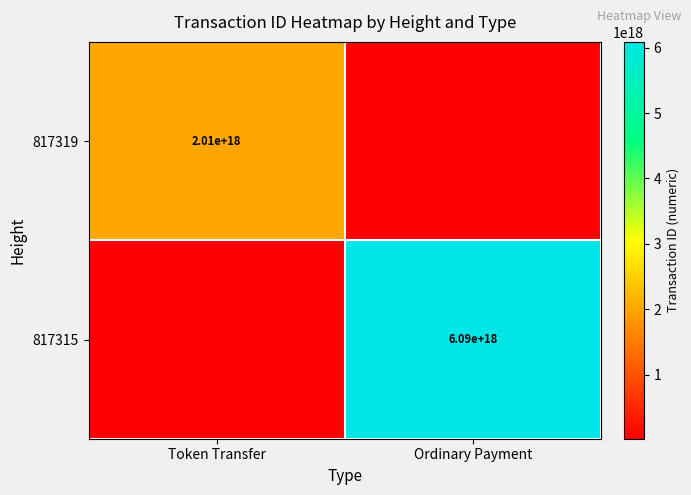

How many distinct data groups are displayed?

2